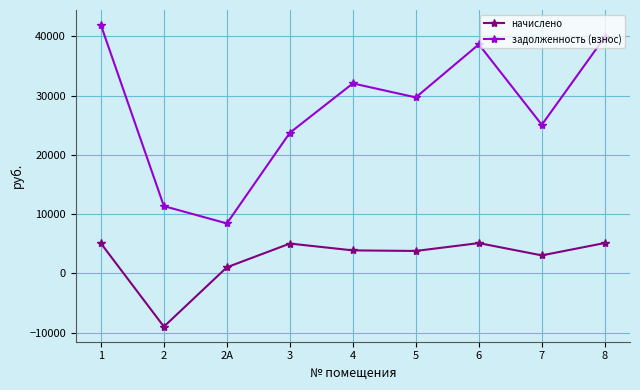

What is the label of the 5th point from the right?

4